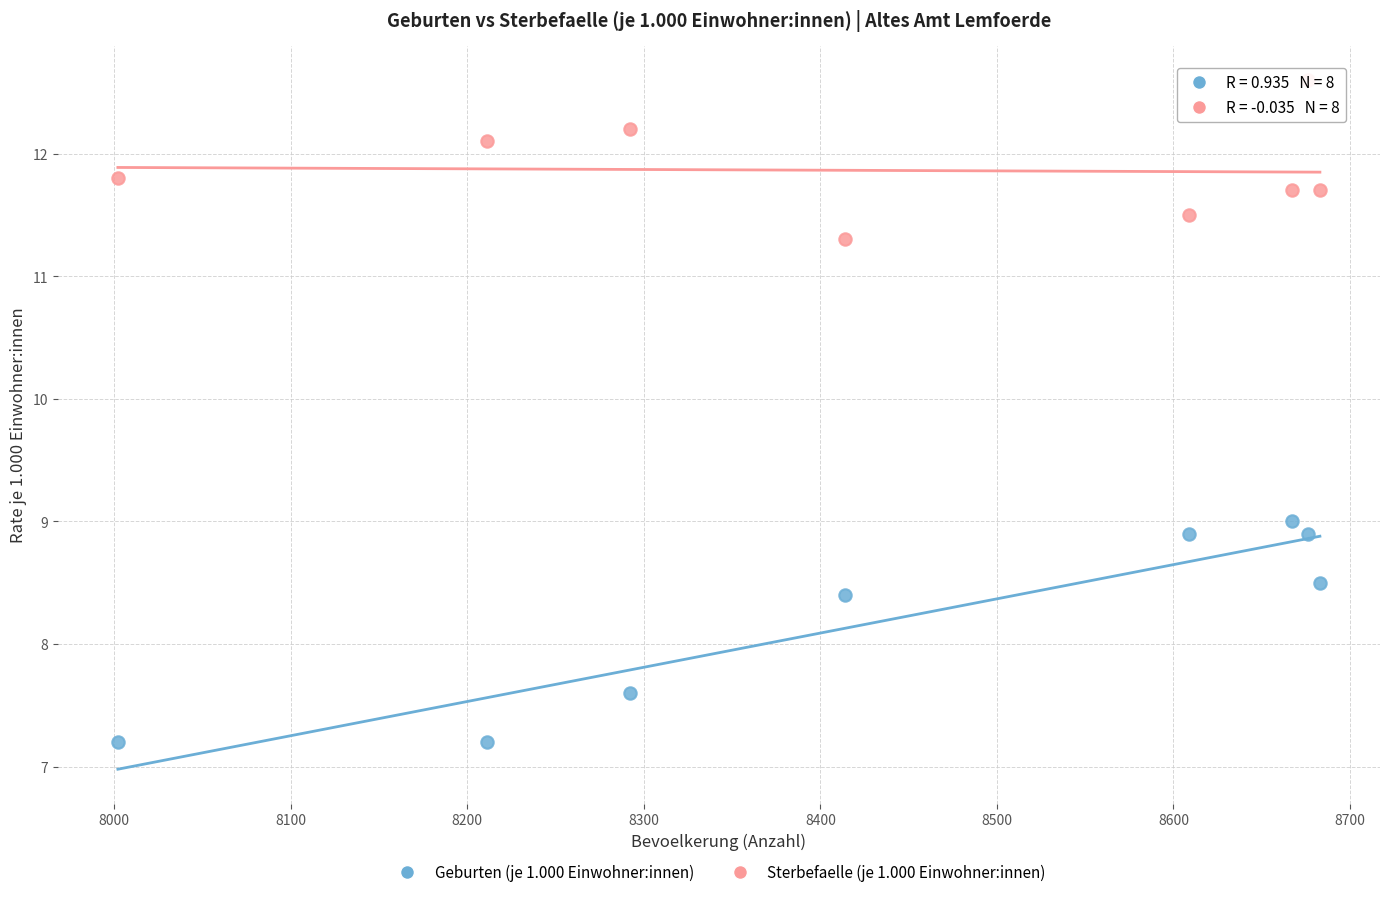

Which series reaches the minimum Y coordinate?

Geburten (je 1.000 Einwohner:innen)